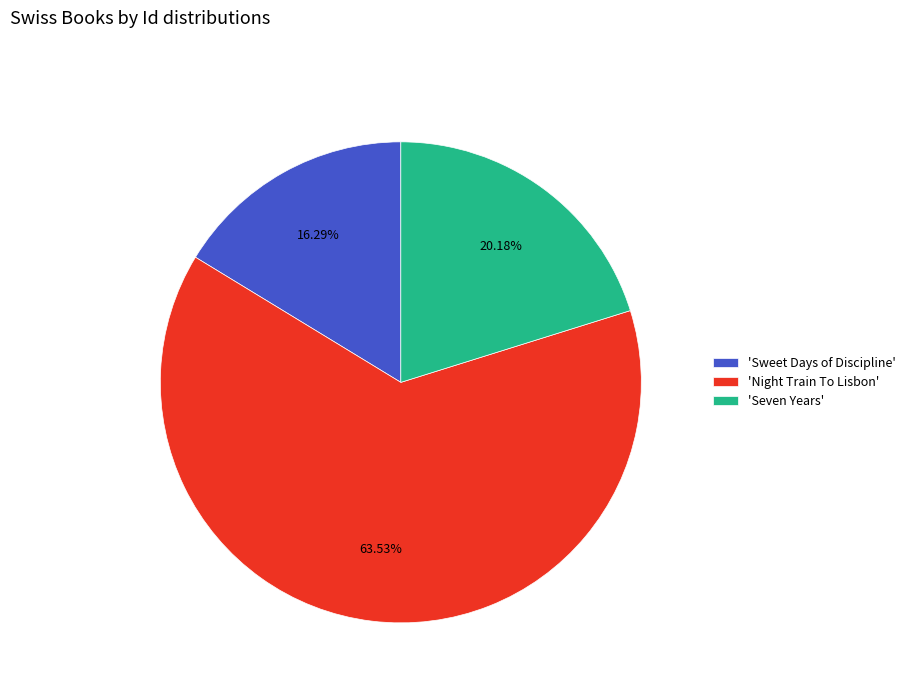

Rank the categories by value from highest to lowest.

'Night Train To Lisbon', 'Seven Years', 'Sweet Days of Discipline'